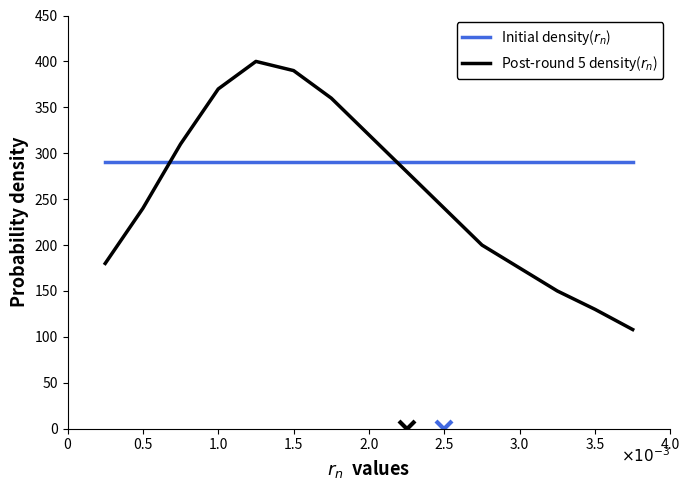

What is the greatest value displayed?

400